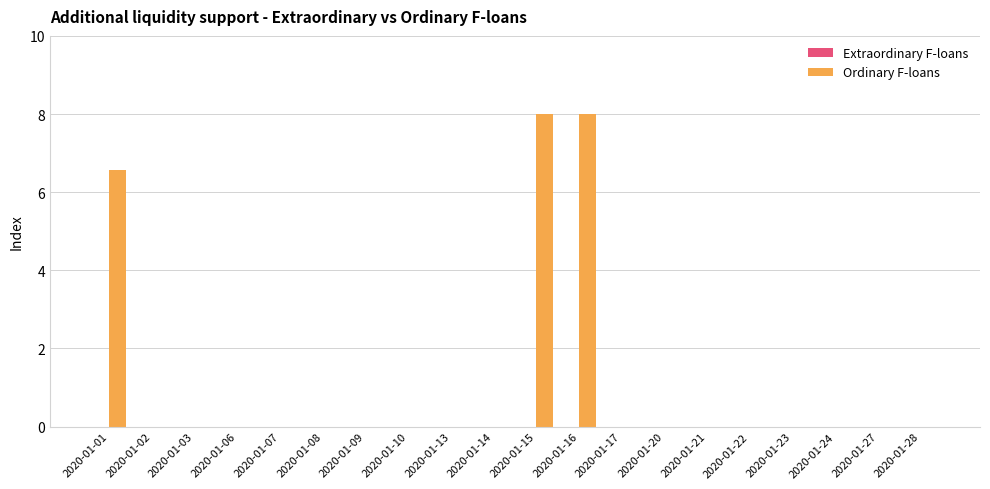

At which label is the value closest to 4?

2020-01-01